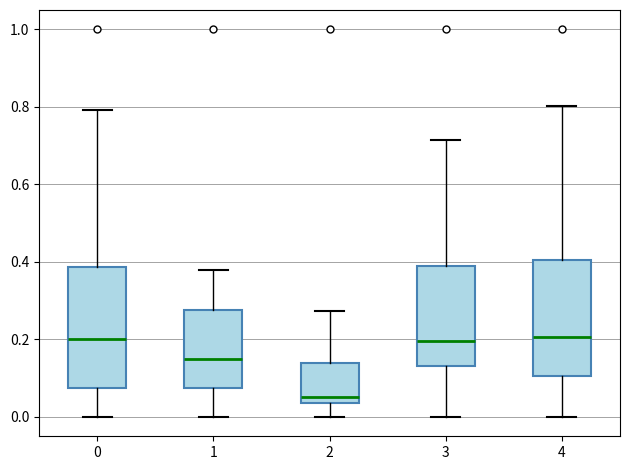

Reading left to right, read every box against the y-axis: the position of its median line, the range the box covers, and the ends of its whiskers. The values are not printed on the chart, so give them approximately, as read against the axis.

0: median 0.20, box 0.08 to 0.38, whiskers 0.00 to 0.80
1: median 0.14, box 0.08 to 0.28, whiskers 0.00 to 0.38
2: median 0.06, box 0.04 to 0.14, whiskers 0.00 to 0.28
3: median 0.20, box 0.14 to 0.38, whiskers 0.00 to 0.72
4: median 0.20, box 0.10 to 0.40, whiskers 0.00 to 0.80